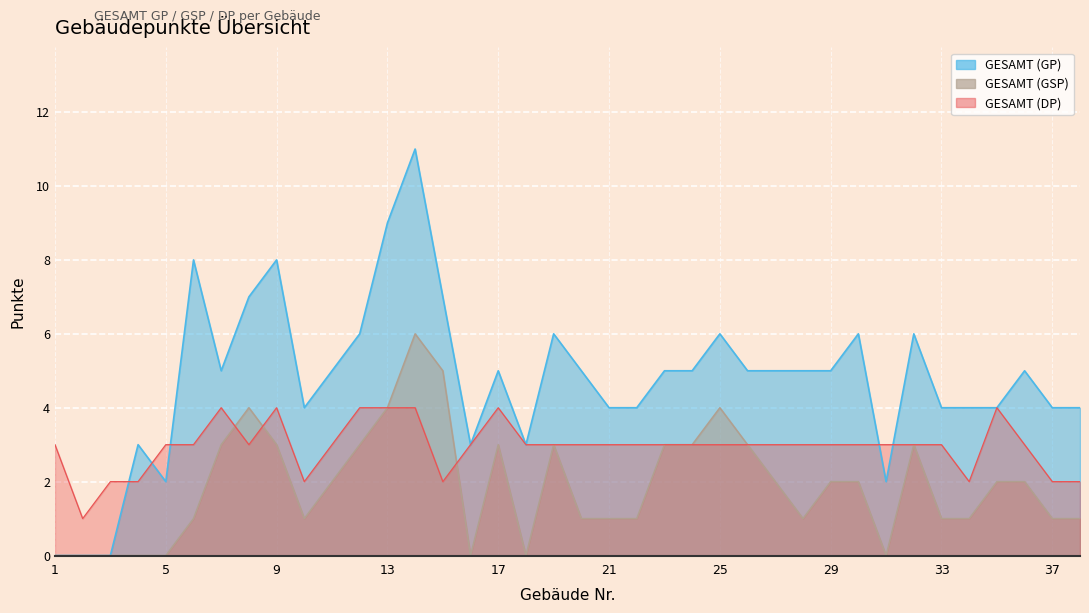

Where does the GESAMT (DP) series first go above 3?

7